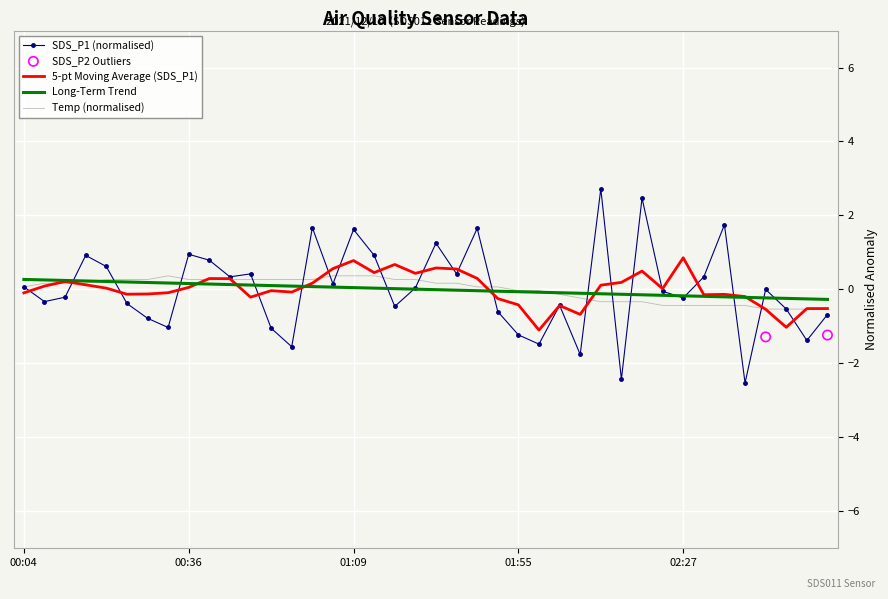

Is the value of SDS_P1 at 02:23 greater than the value of Temp at 00:44?

No